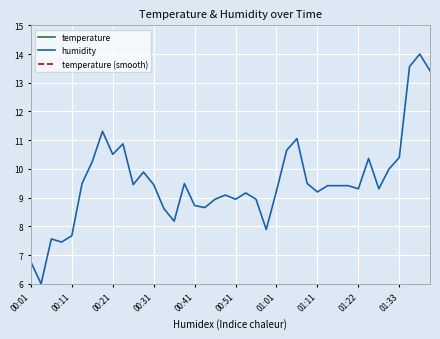

The value of humidity at 37 is 13.6. True or false?

True